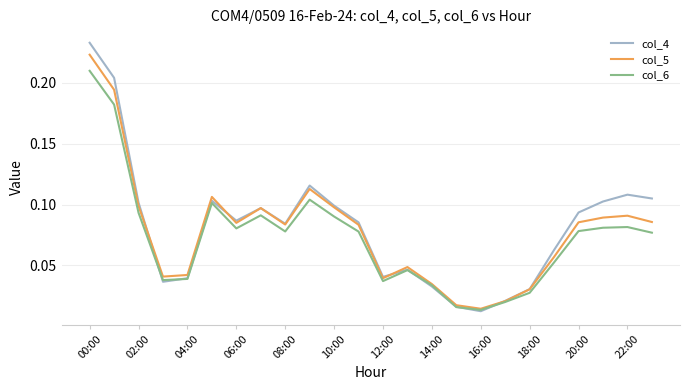

Rank the series by their maximum value, from highest to lowest.

col_4, col_5, col_6